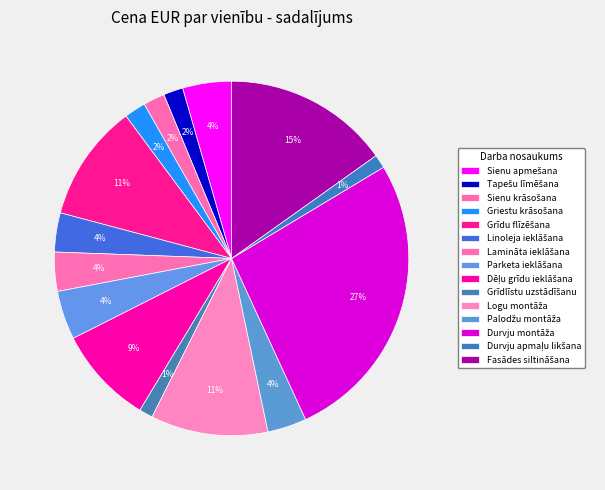

What percentage do Dēļu grīdu ieklāšana and Sienu krāsošana together represent?

10.9%